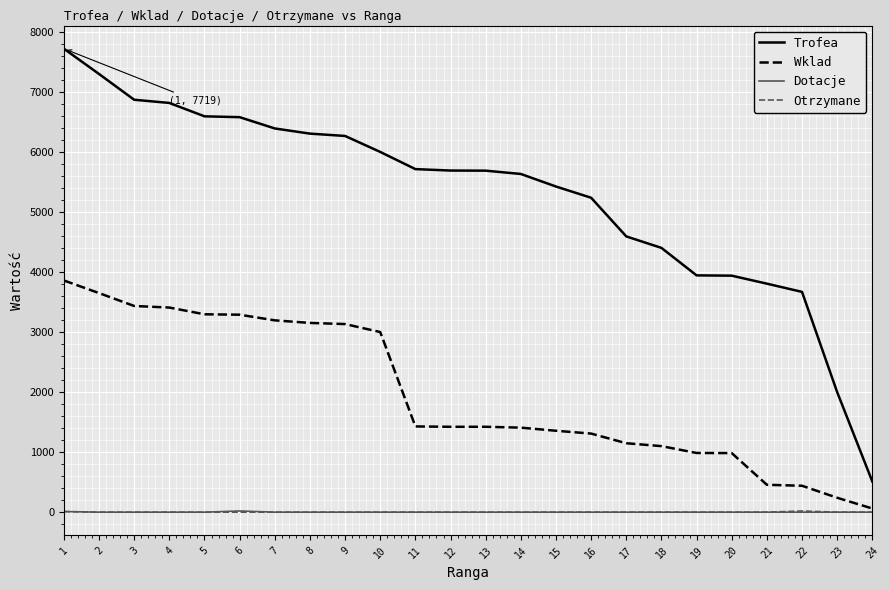

What is the difference between the Trofea values at 7 and 6?

188